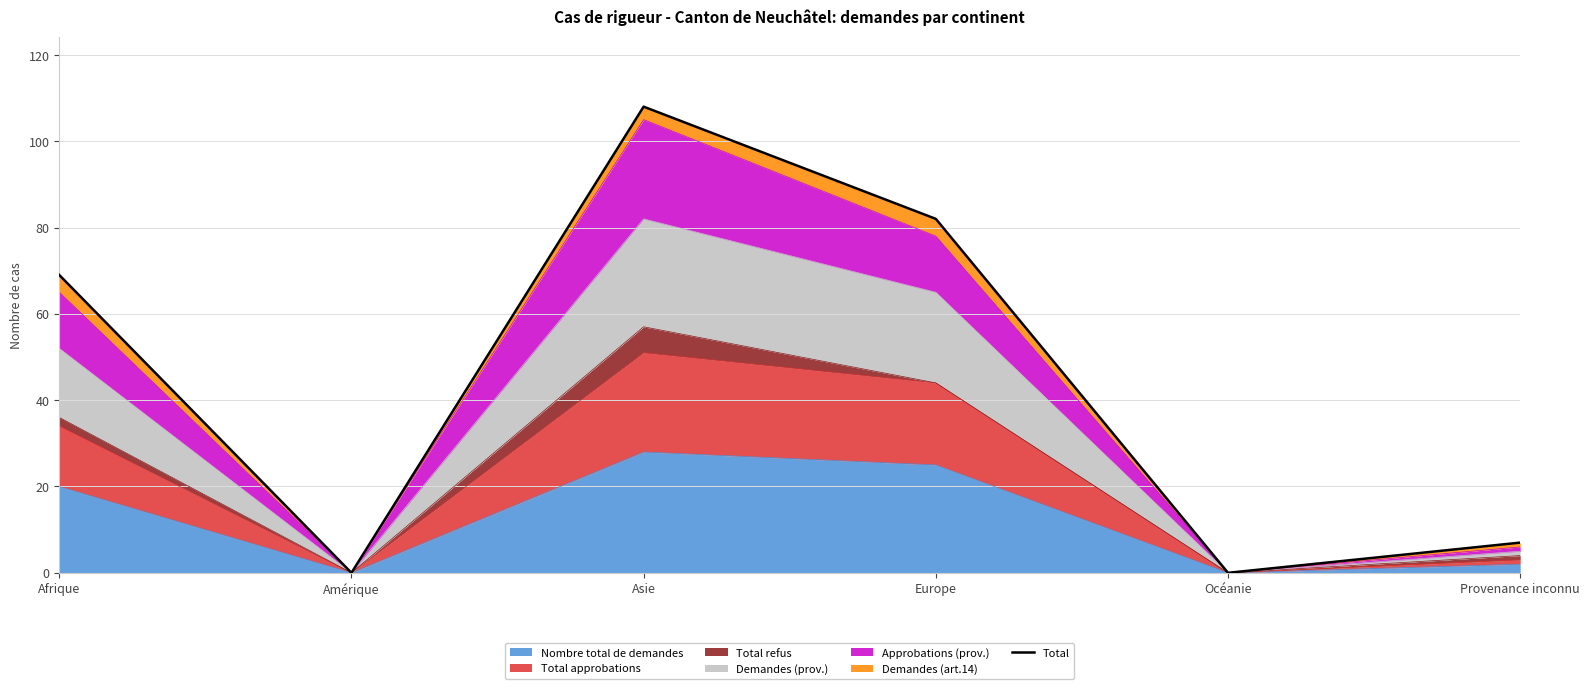

Where does the data first go above 69?

Asie